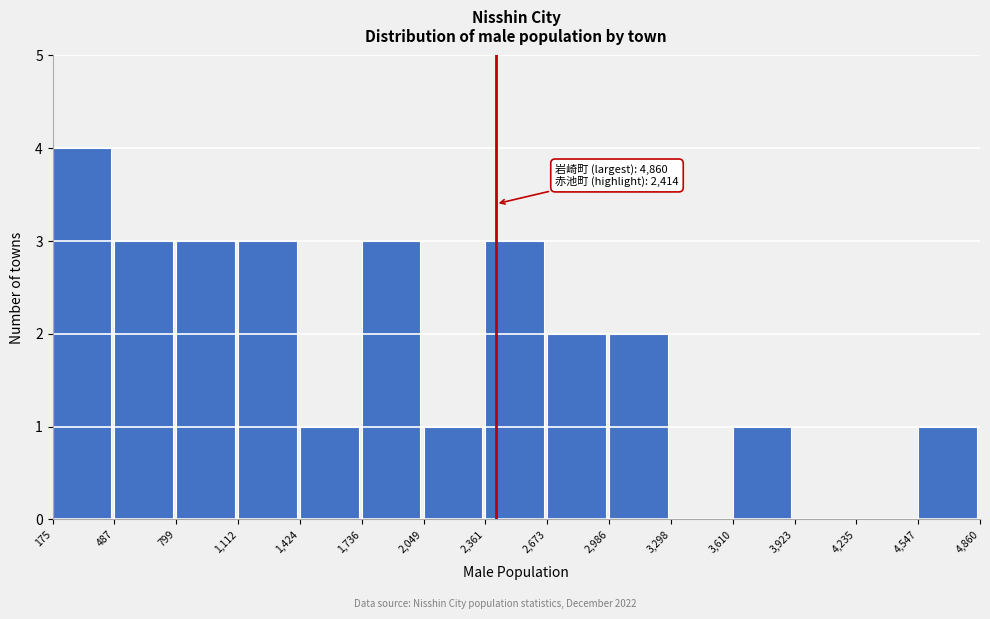

Which range on the x-axis has the tallest bar?

175 to 487